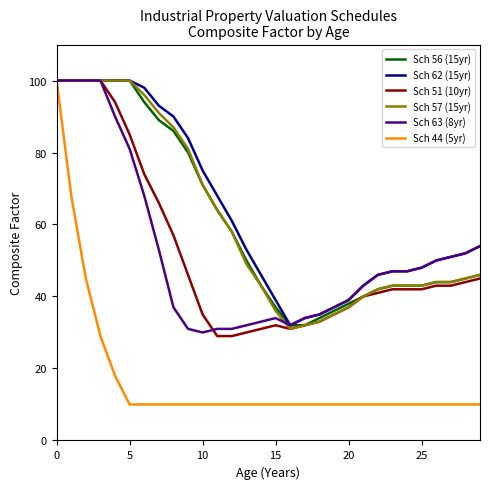

What are all the series names shown in the legend?

Sch 56 (15yr), Sch 62 (15yr), Sch 51 (10yr), Sch 57 (15yr), Sch 63 (8yr), Sch 44 (5yr)